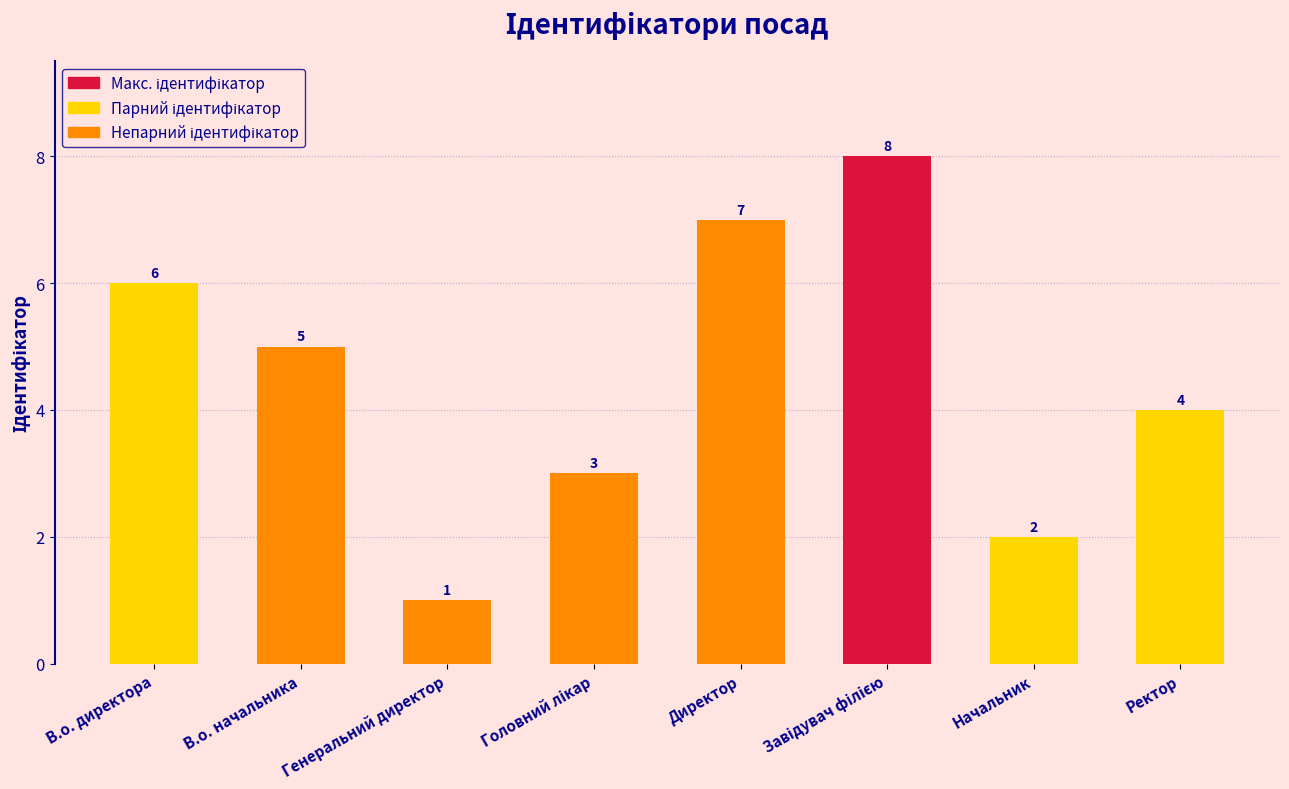

Reading left to right, what are all the values shown in this chart?

6	5	1	3	7	8	2	4